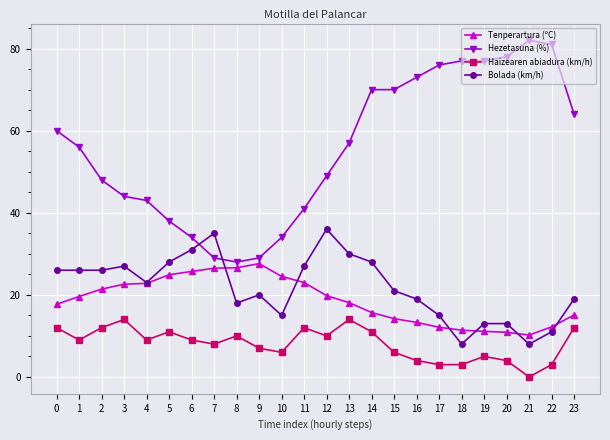

Does the chart have visible grid lines?

Yes